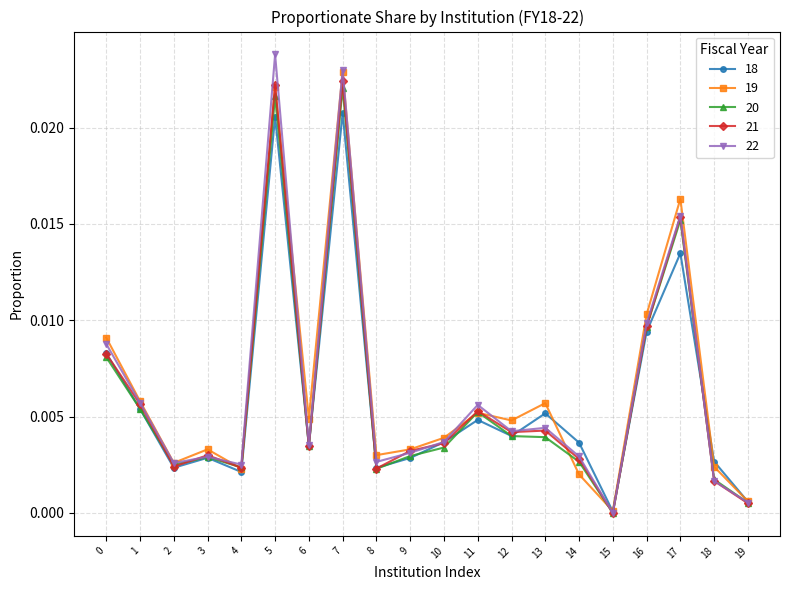

Is the value of 21 at 11 greater than the value of 18 at 8?

Yes